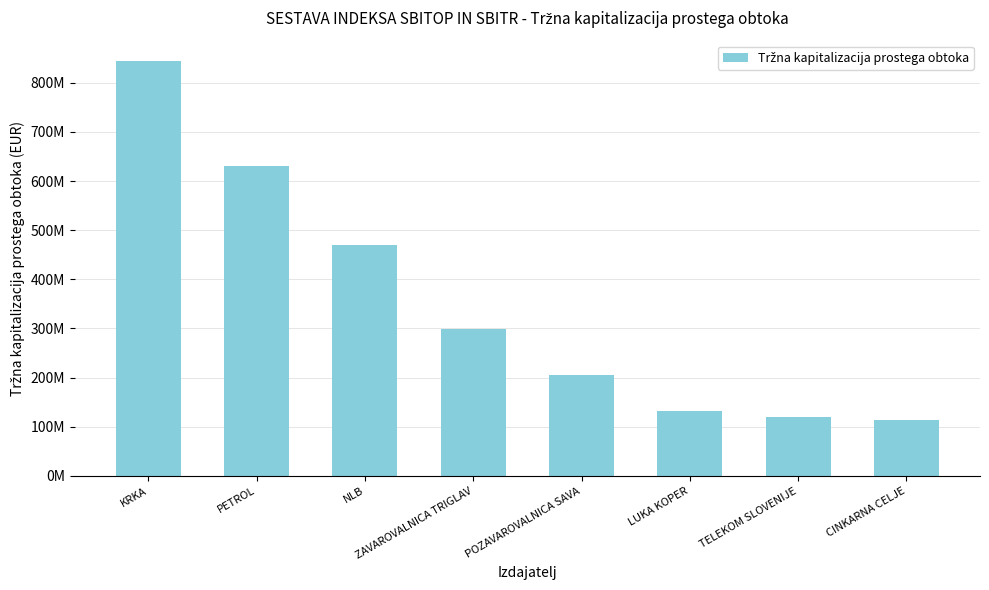

Which category has the highest value across all series?

KRKA